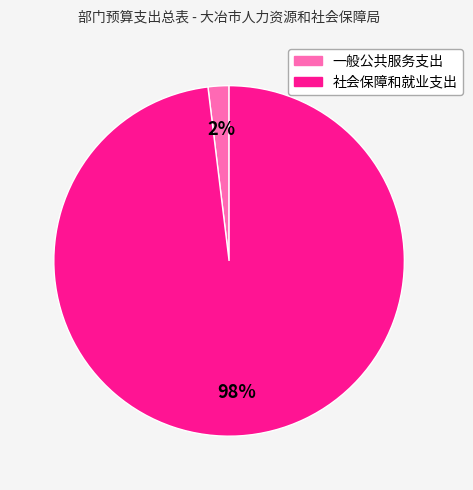

To the nearest percent, what is the difference between the 一般公共服务支出 and 社会保障和就业支出 slice percentages?

96%